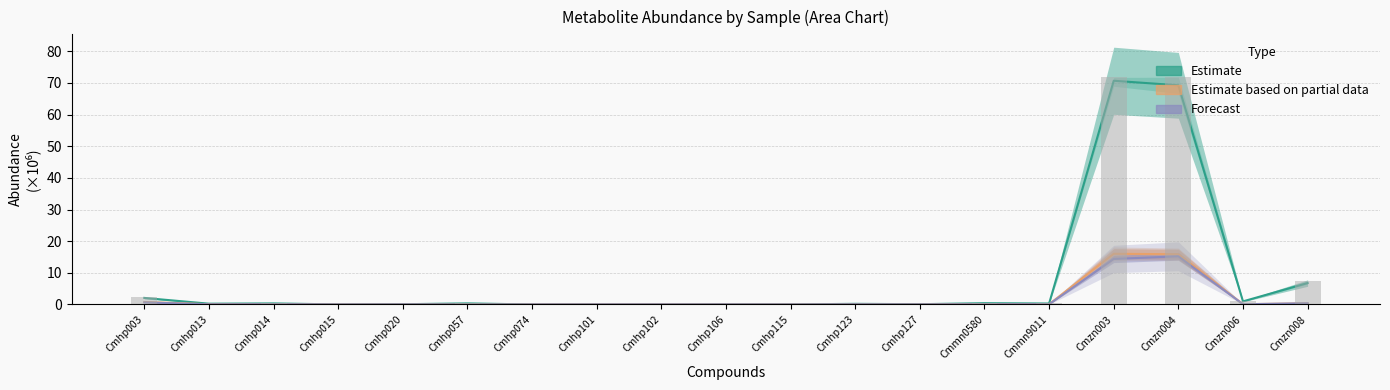

What is the spread (max minus min) of values at Cmzn006?

1.0